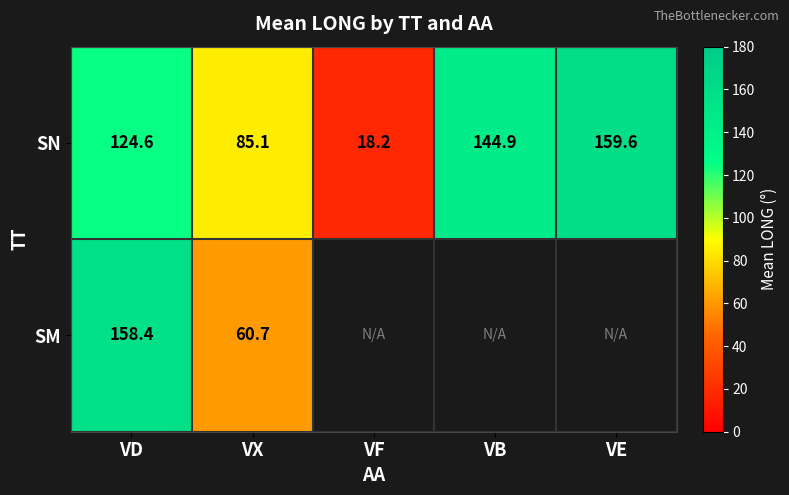

At which category is the sum across all series the highest?

VD